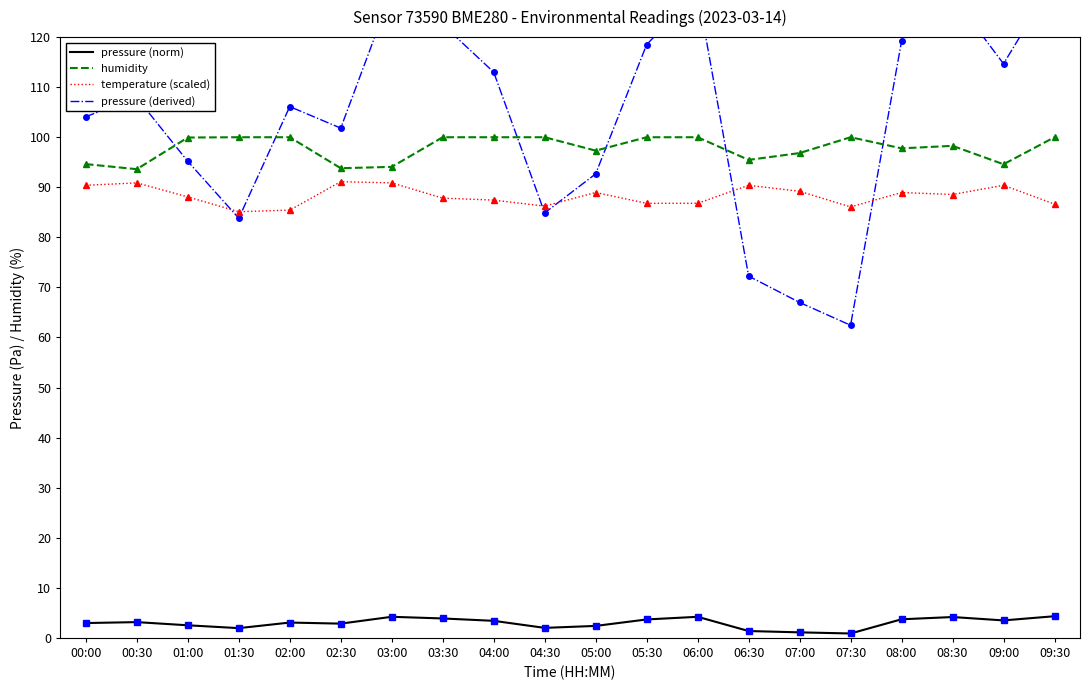

Which series has the widest spread of values?

pressure (derived)